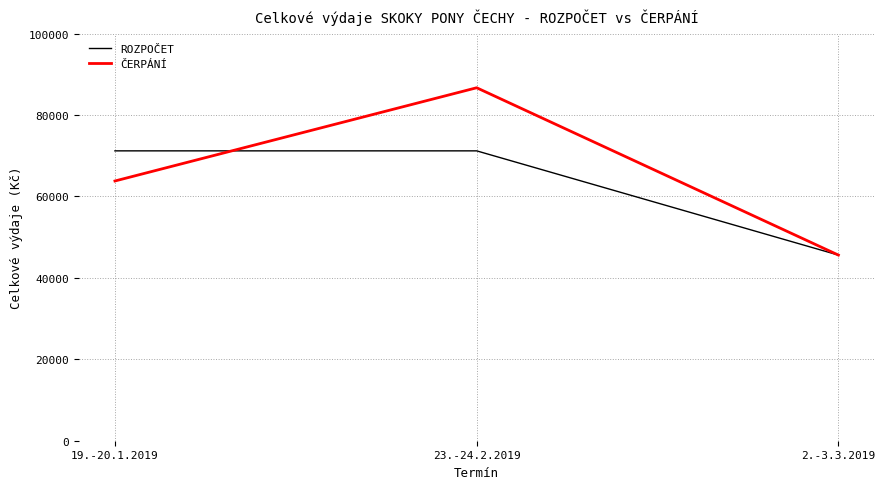

How many values in the ČERPÁNÍ series are below 63800?

1